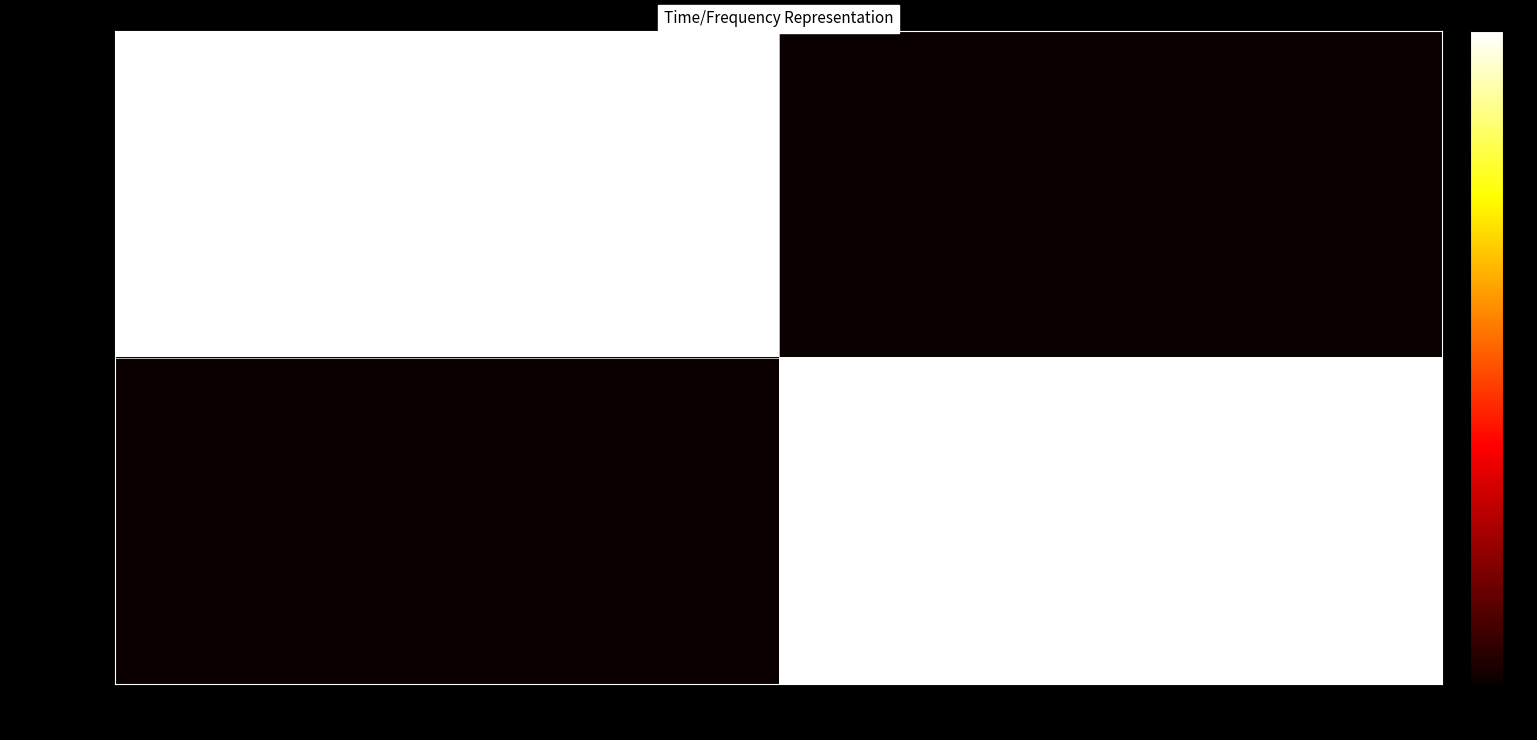

Which series has the largest range (max minus min)?

4d5cc8c18d…